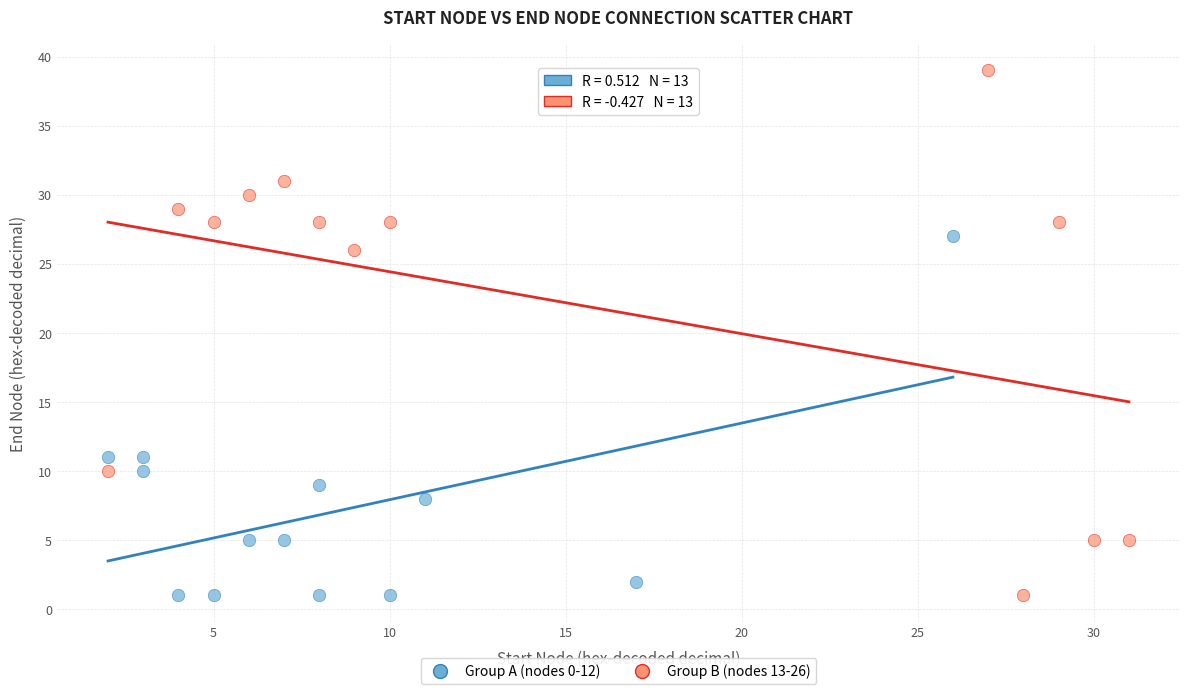

Which series has the widest spread of Y values?

Group B (nodes 13-26)